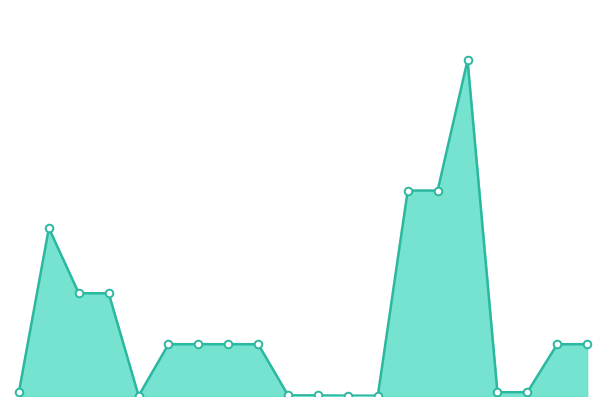

Does the chart have visible grid lines?

No